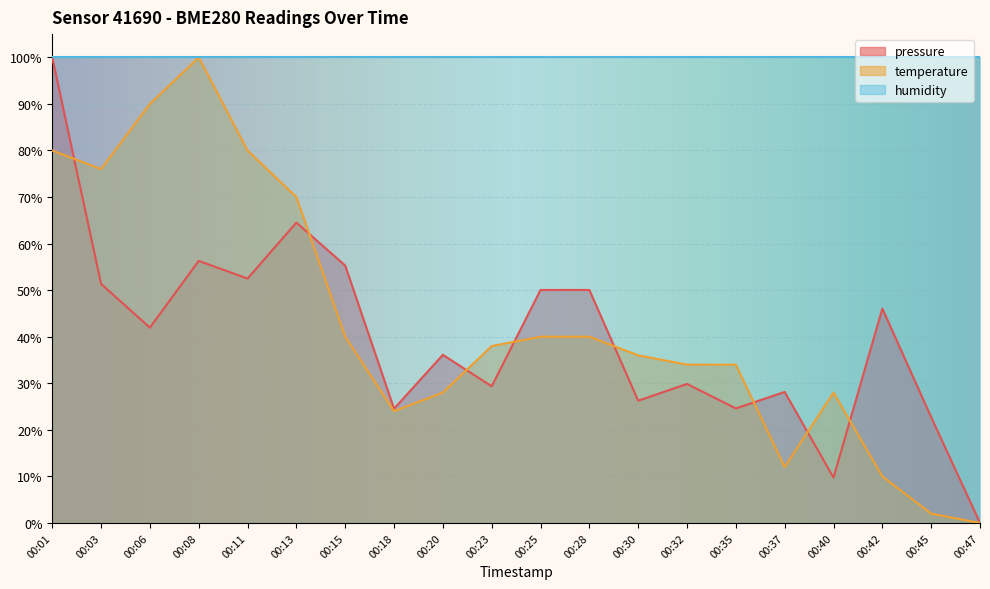

Between which two adjacent categories do pressure and temperature first intersect?

00:01 and 00:03